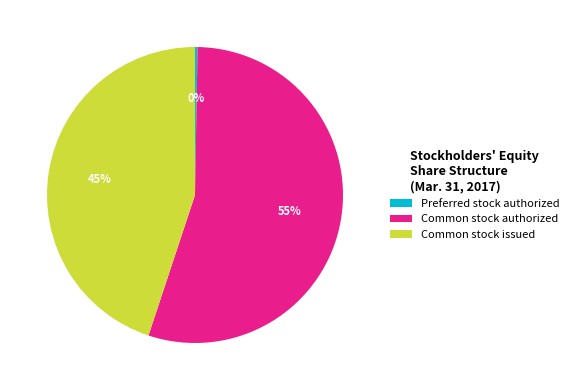

What is the ratio of the value at Common stock issued to the value at Common stock authorized?

0.8